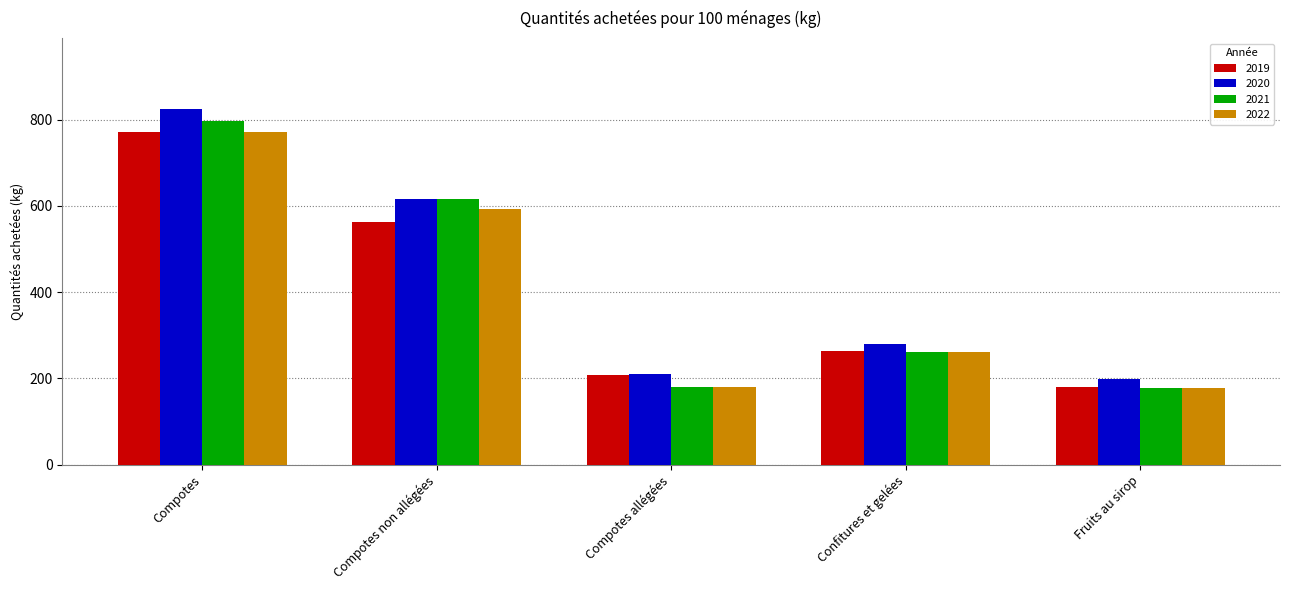

What position from the right is Compotes?

5